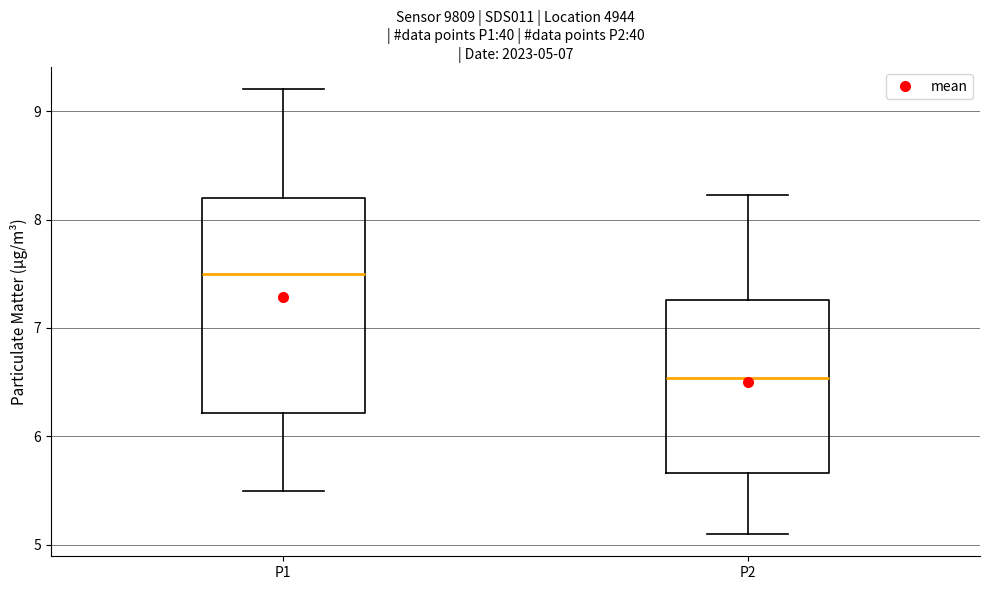

Which box's median line is the lowest?

P2